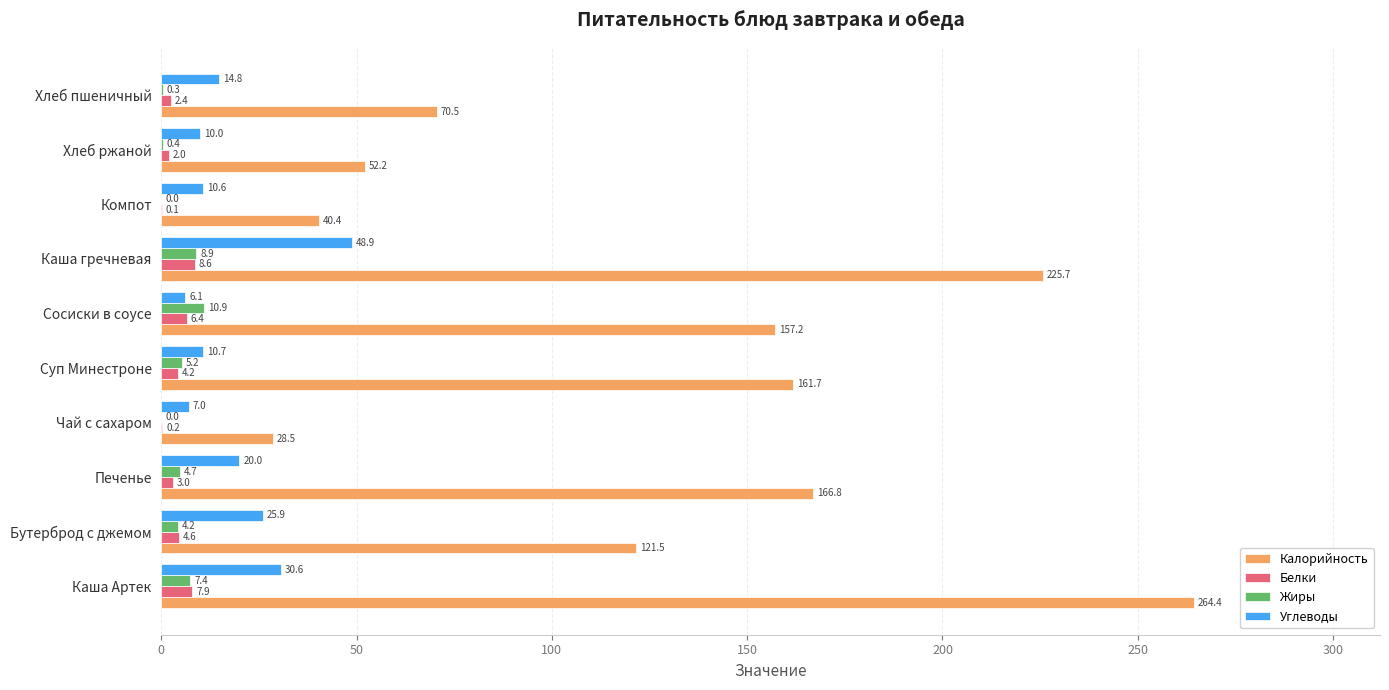

The Белки series shows 2.4 at Хлеб пшеничный. True or false?

True